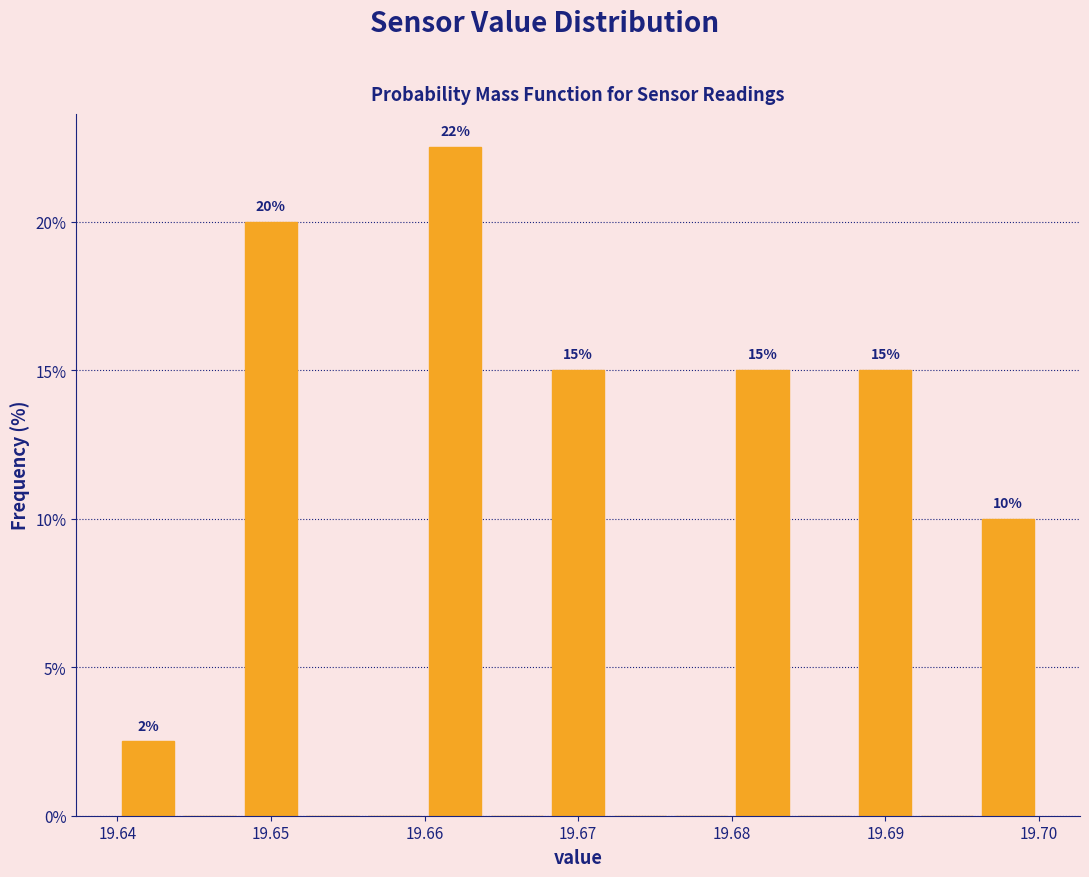

Over which range of the x-axis is the bar tallest?

19.660 to 19.664